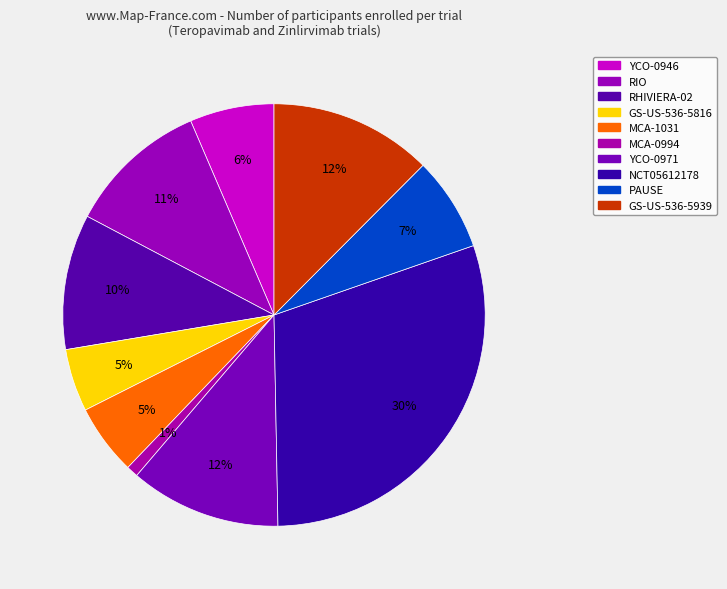

To the nearest percent, what percentage of the pie is MCA-0994?

1%